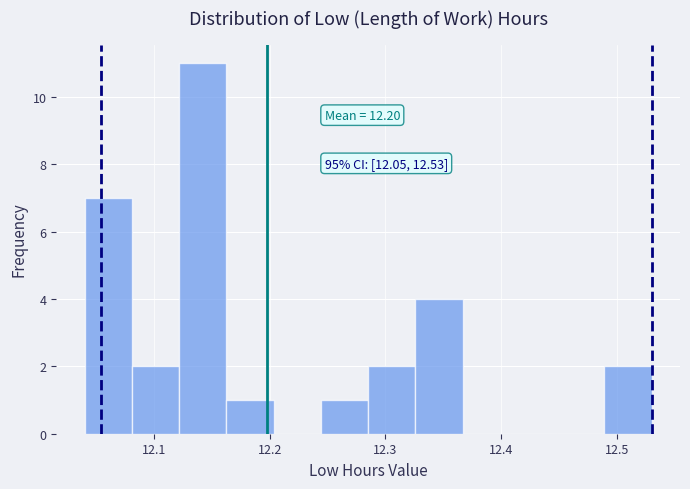

Which range on the x-axis has the tallest bar?

12.12 to 12.16